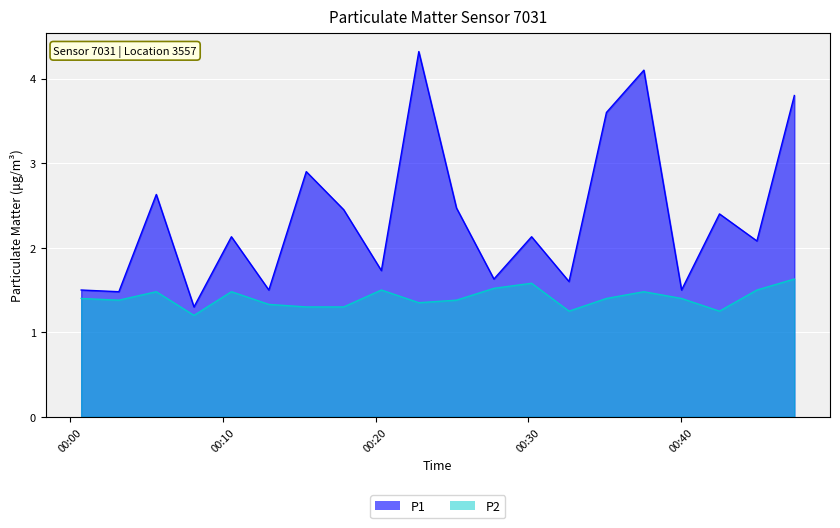

How many lines are shown in the chart?

2